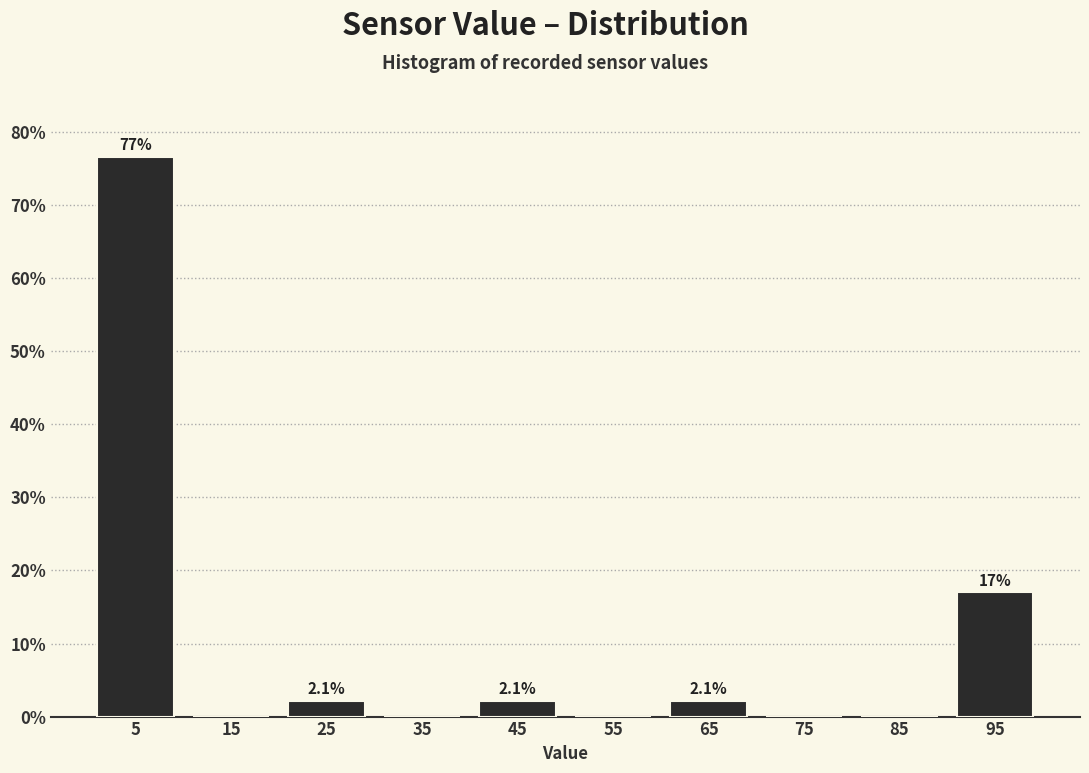

Which range on the x-axis has the tallest bar?

0 to 10